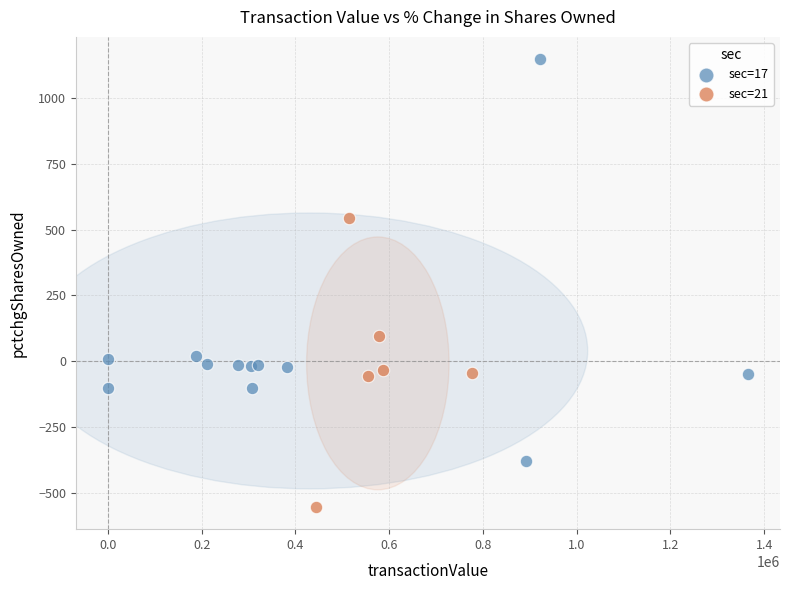

Which series contains the lowest Y value?

sec=21